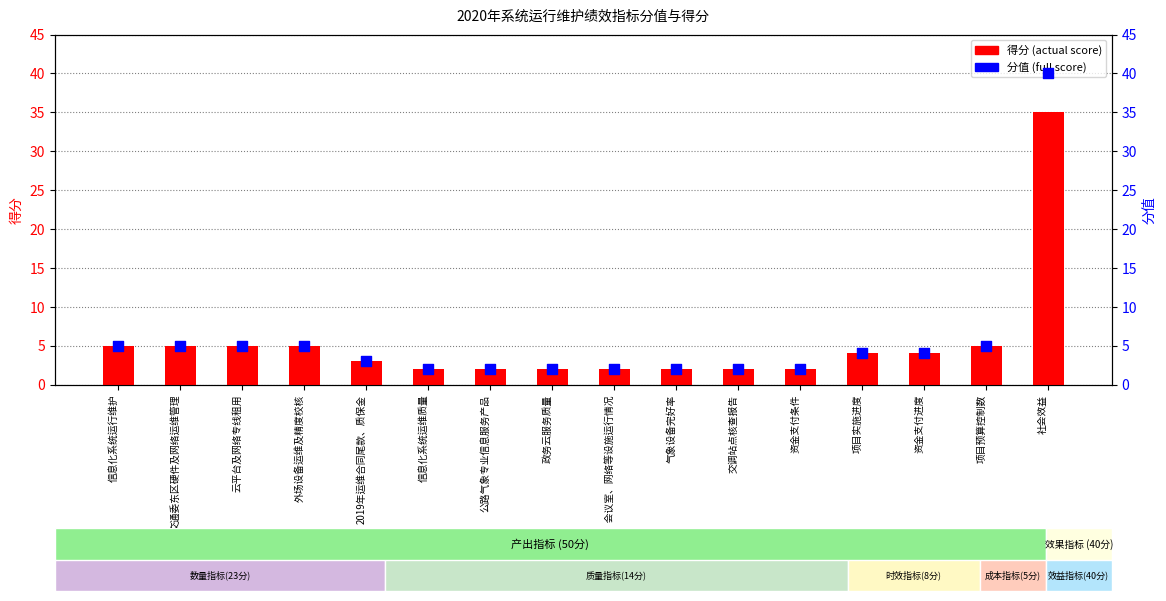

Which series contains the highest Y value?

分值 (full score)